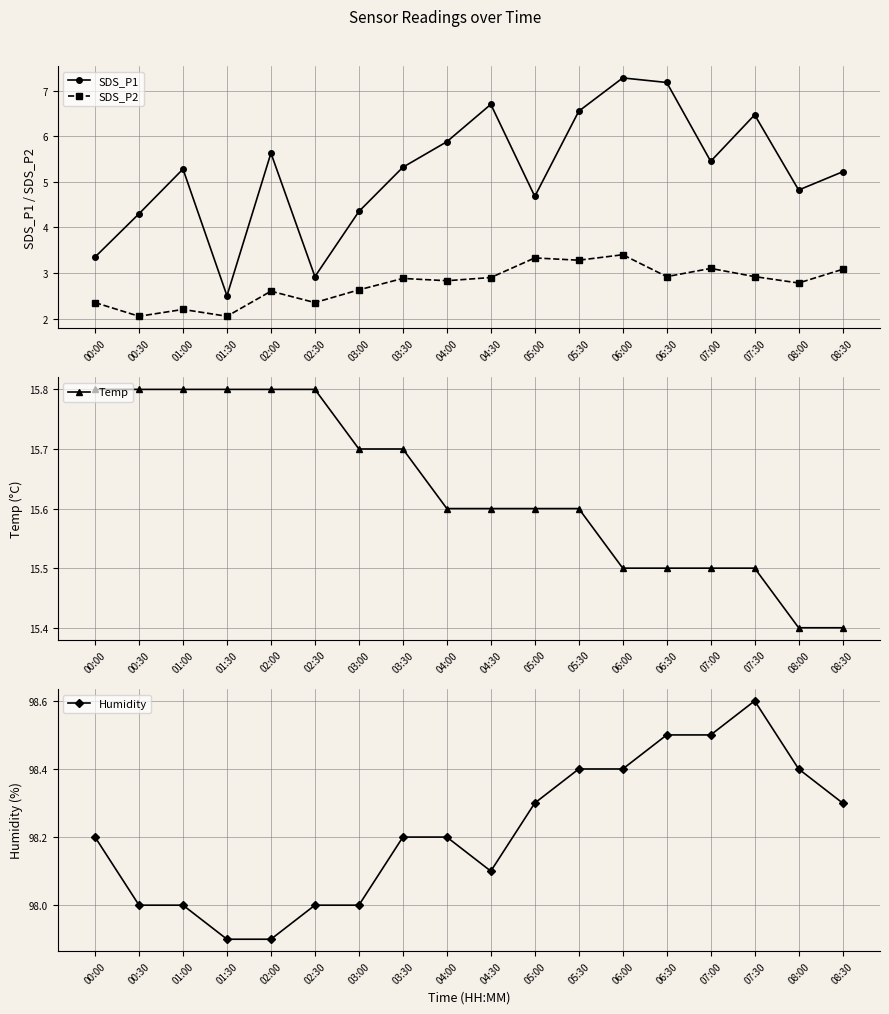

How many distinct data groups are displayed?

4